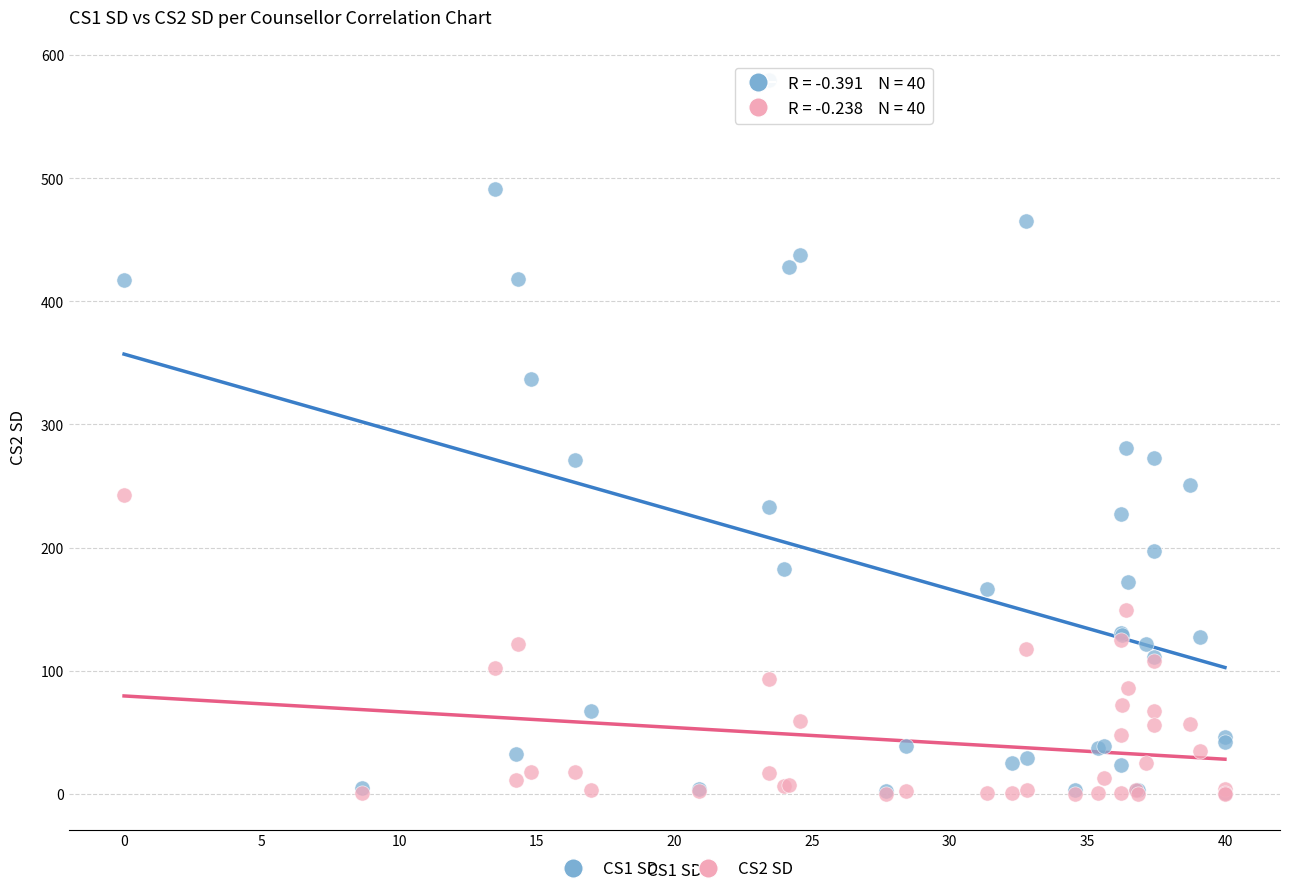

Across all series, what Y value is closest to 290?

281